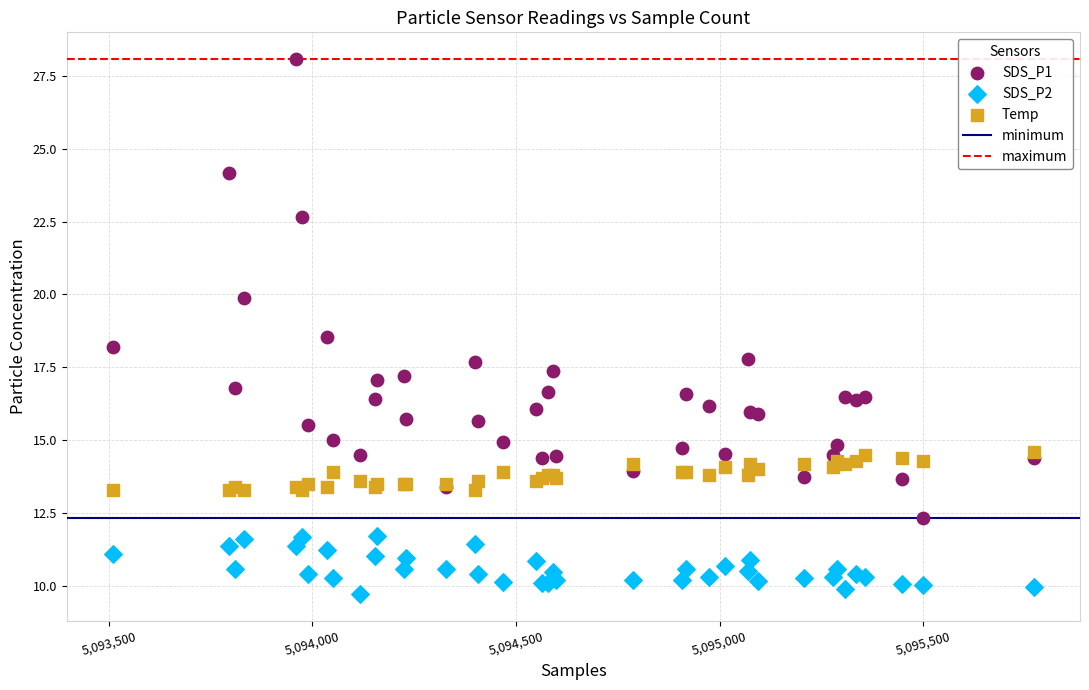

Which series reaches the maximum Y coordinate?

SDS_P1